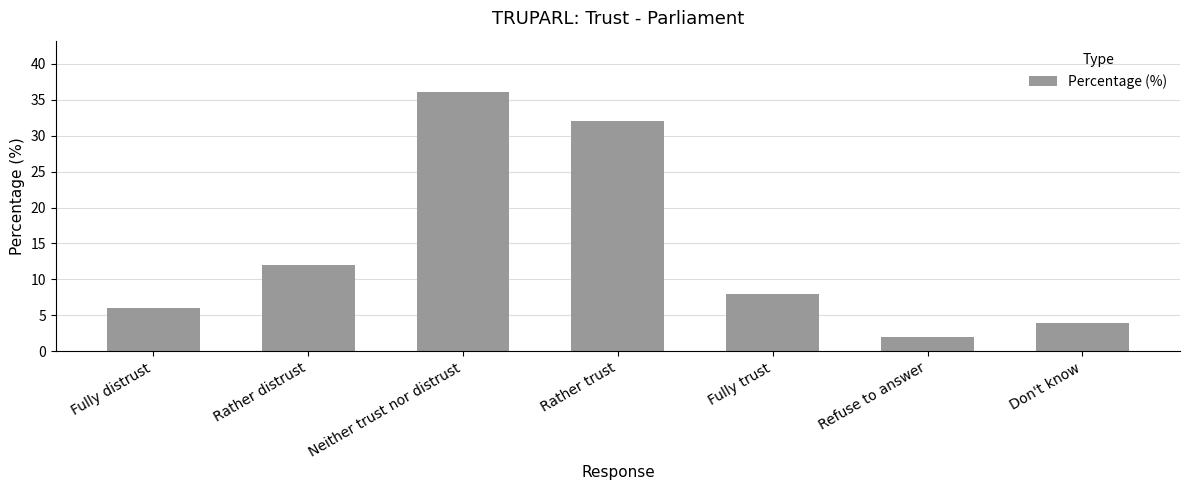

The value at Rather trust is 53. True or false?

False